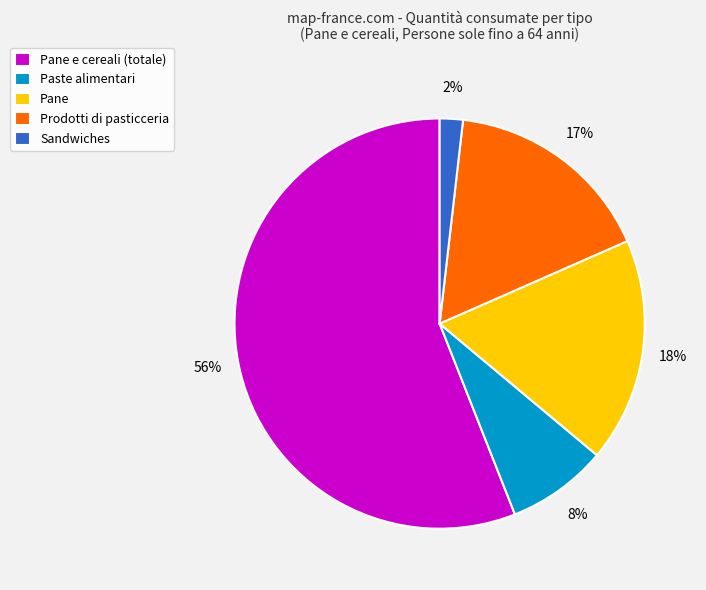

What is the majority slice?

Pane e cereali (totale)